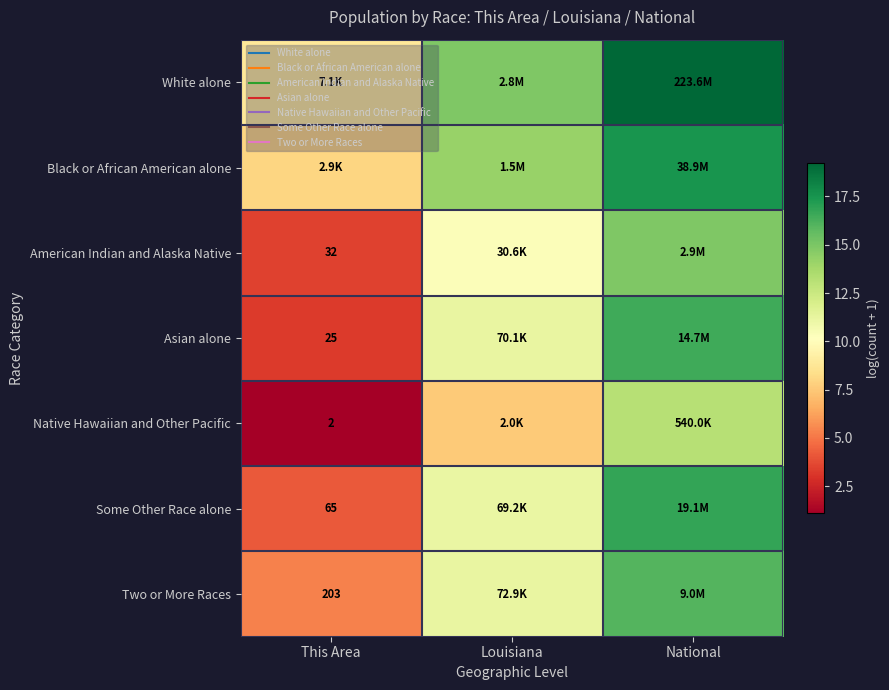

What is the lowest value of the White alone series?

8.9